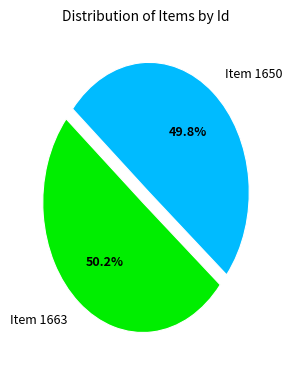

Is there any slice that represents more than half of the pie?

Yes